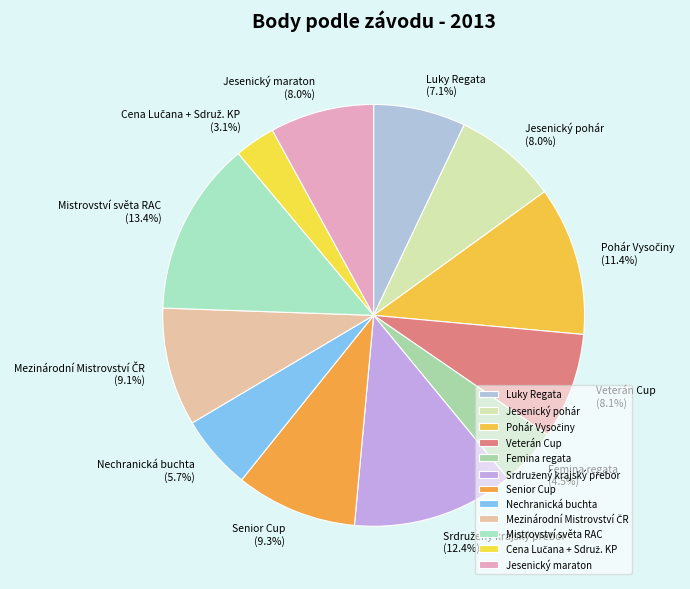

What portion of the pie excludes Jesenický maraton?

92.0%